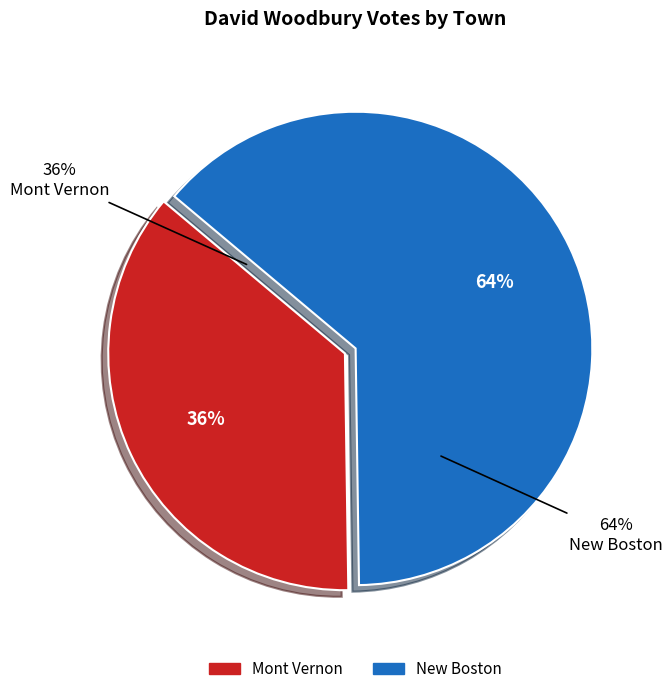

What is the smallest slice in the pie chart?

Mont Vernon